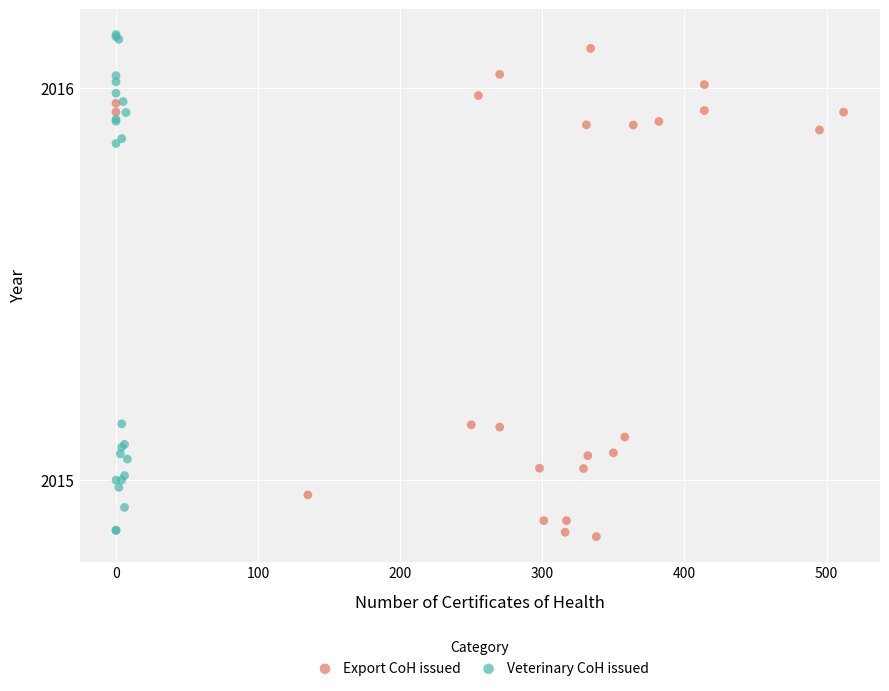

What are all the series names shown in the legend?

Export CoH issued, Veterinary CoH issued